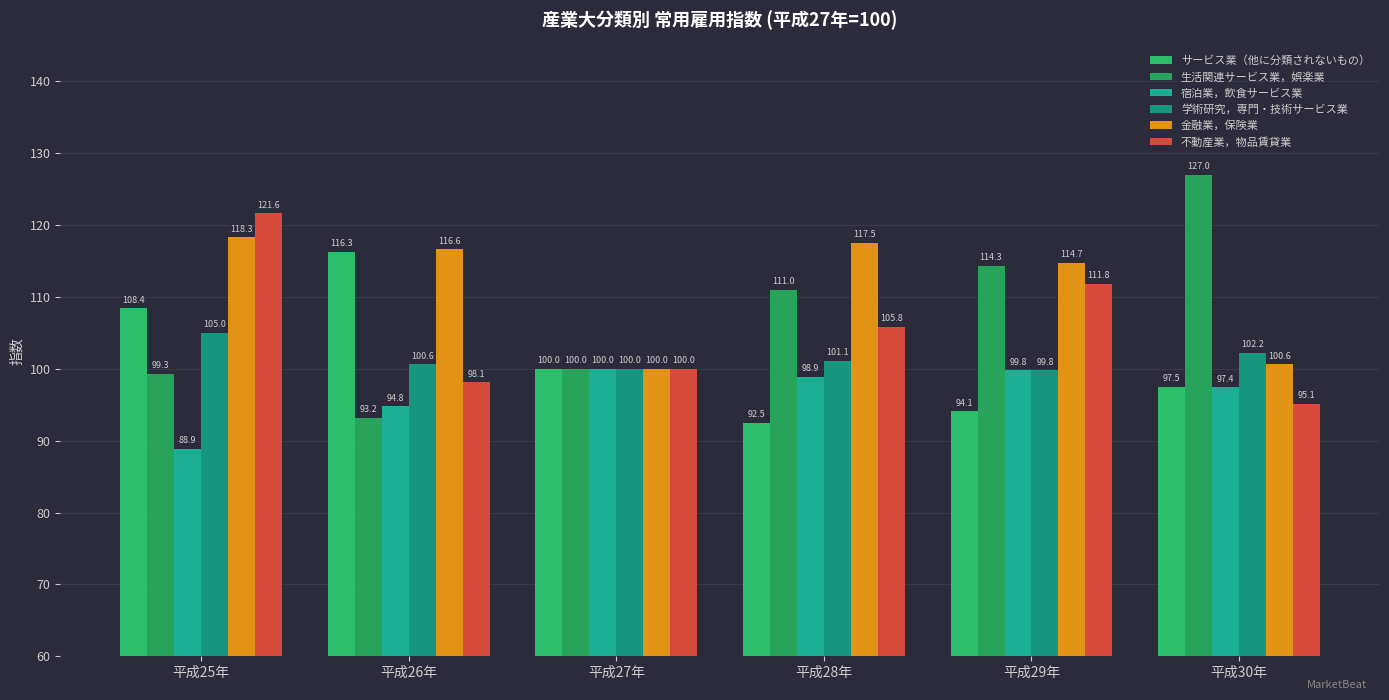

Rank the categories by サービス業（他に分類されないもの） value from highest to lowest.

平成26年, 平成25年, 平成27年, 平成30年, 平成29年, 平成28年